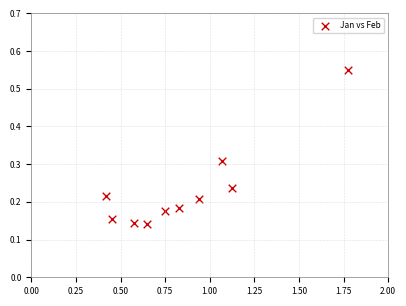

What is the range of X values (max minus min)?

1.4